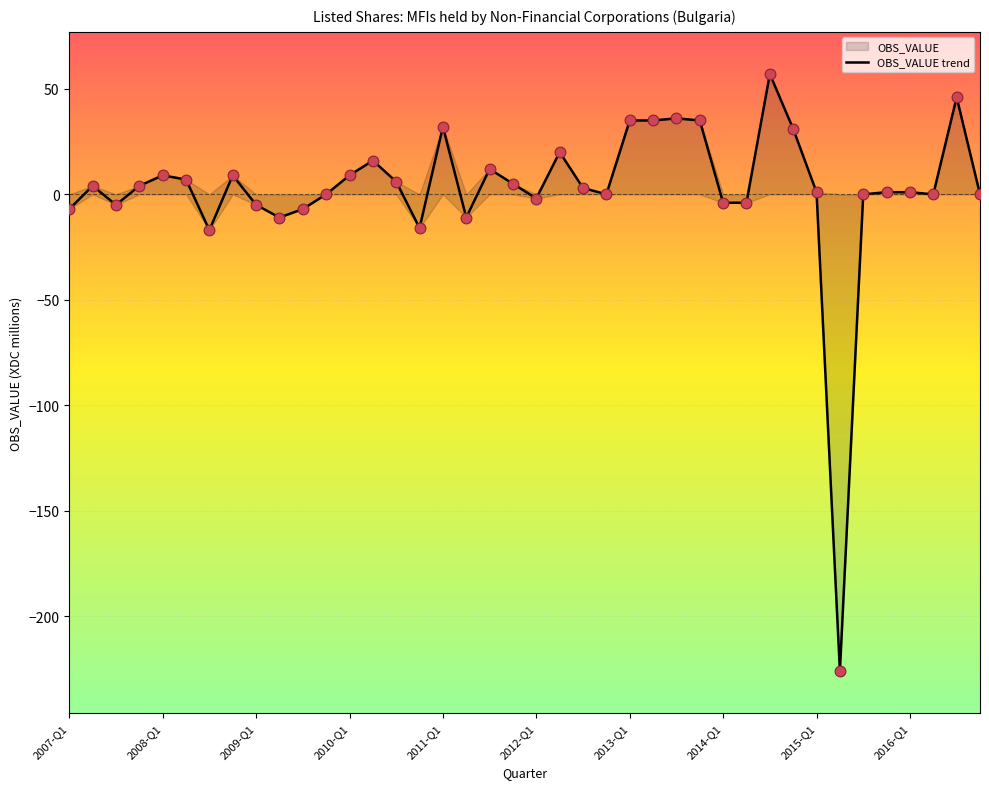

What is the minimum value shown in the chart?

-226